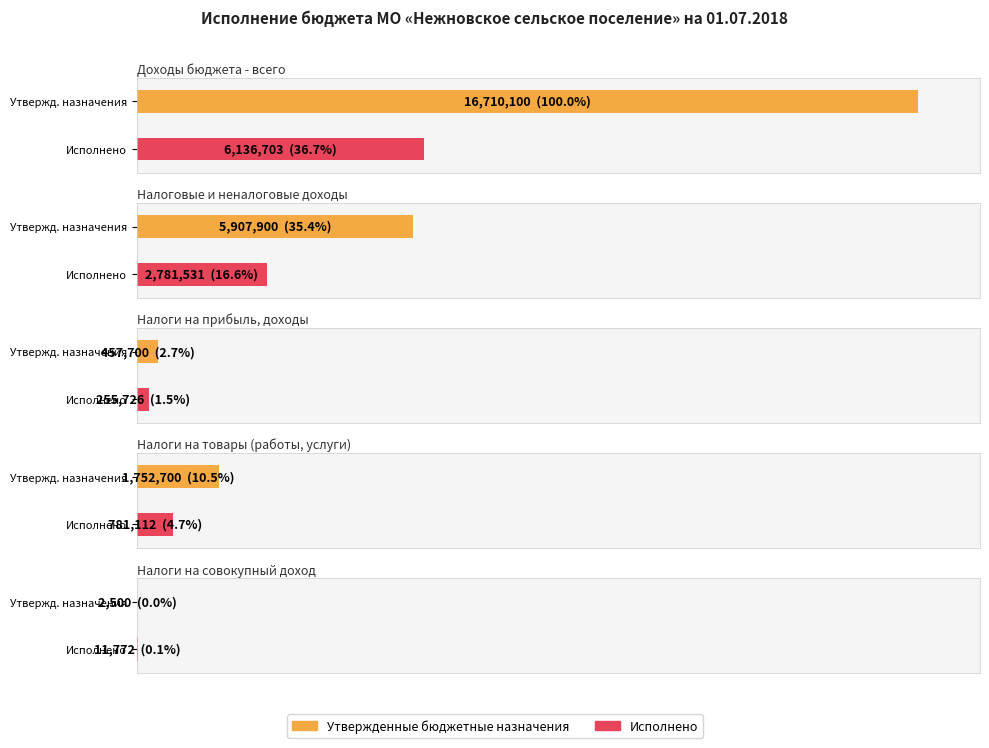

True or false: Утвержденные бюджетные назначения has a value of 5907900.0 at НАЛОГОВЫЕ И НЕНАЛОГОВЫЕ ДОХОДЫ.

True